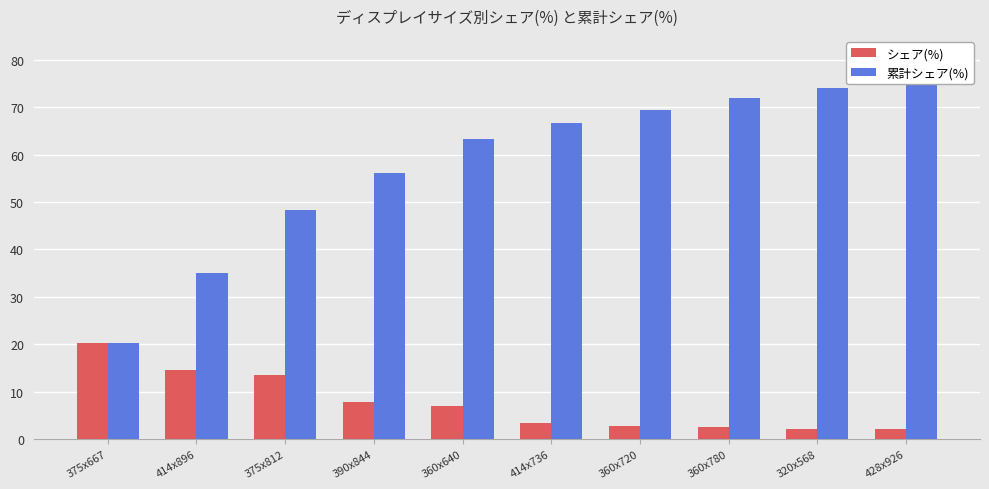

Rank the categories by シェア(%) value from highest to lowest.

375x667, 414x896, 375x812, 390x844, 360x640, 414x736, 360x720, 360x780, 320x568, 428x926